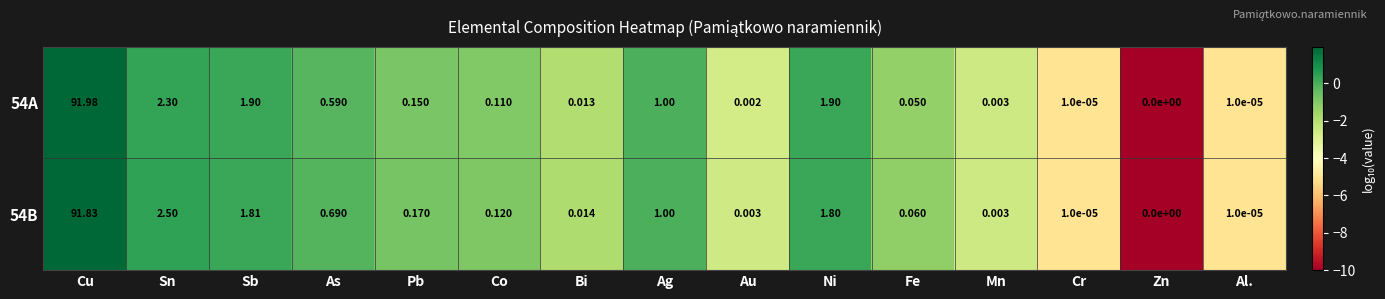

At which label does 54B reach its minimum?

Zn